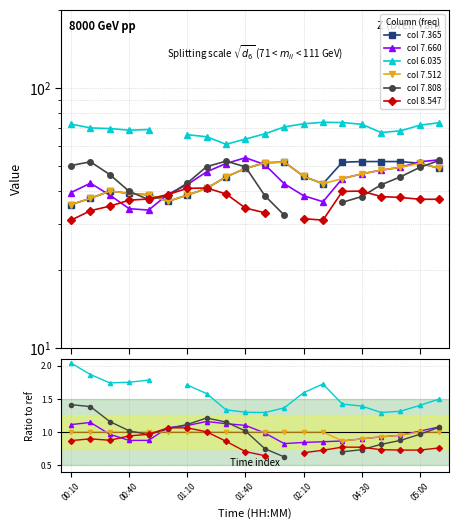

True or false: col 7.512 has a value of 0.3 at 10.

False